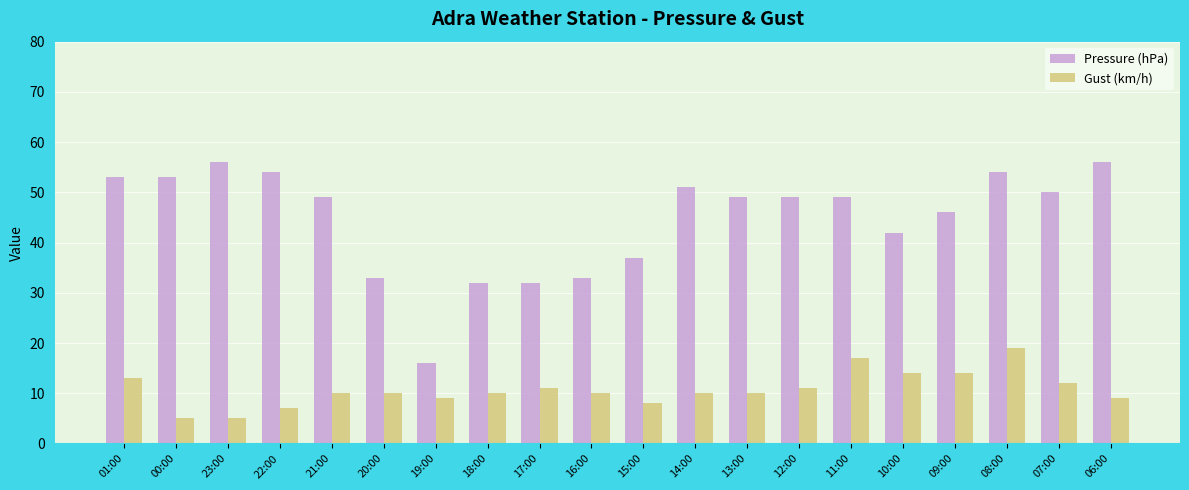

How many bars are there in each group?

2